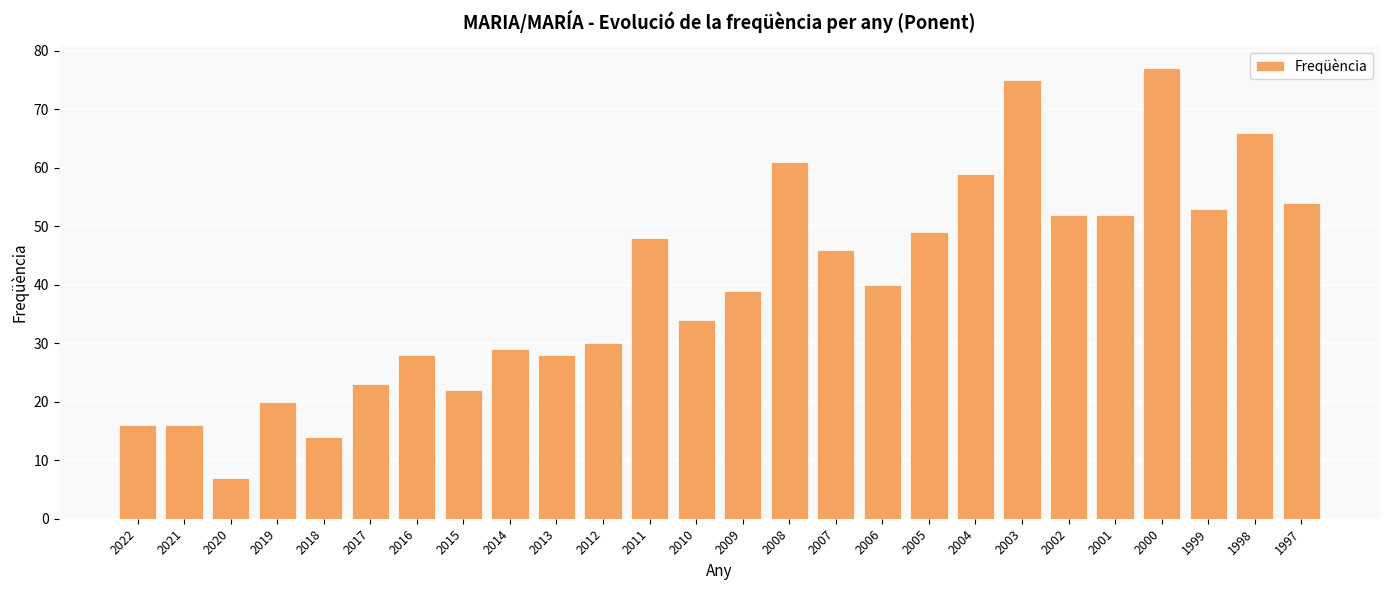

Which has a higher value, 2022 or 2007?

2007